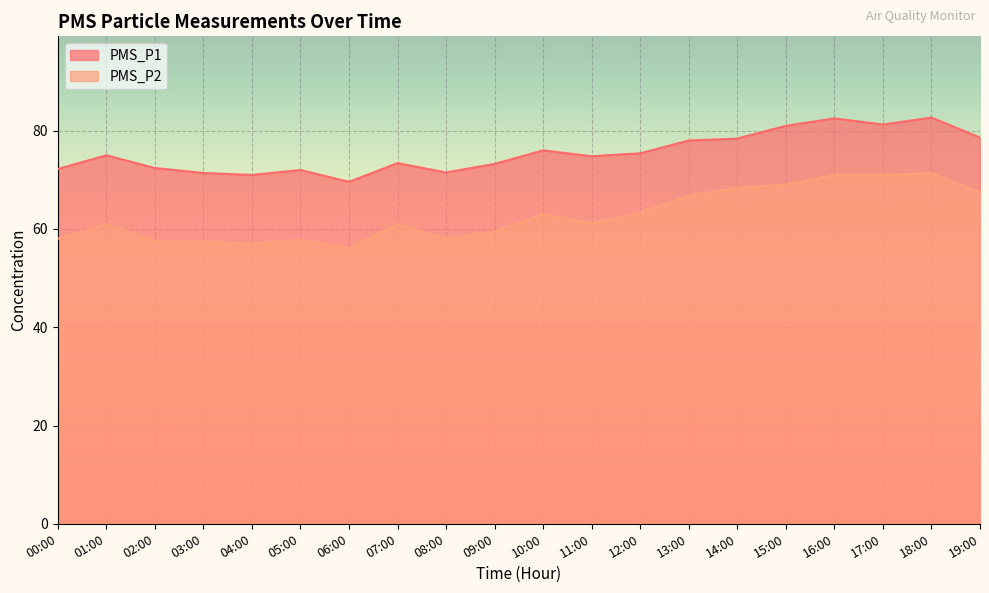

What position from the right is 10:00?

10